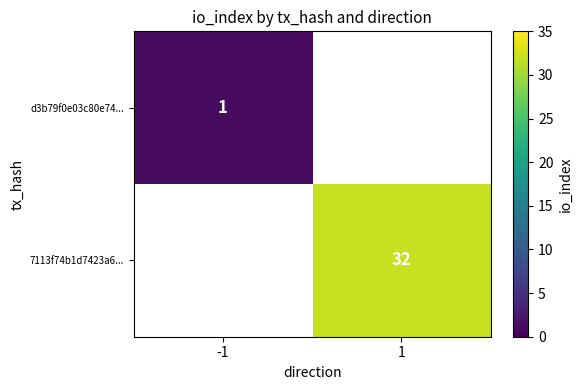

The value of 7113f74b1d7423a6... at 1 is 46. True or false?

False